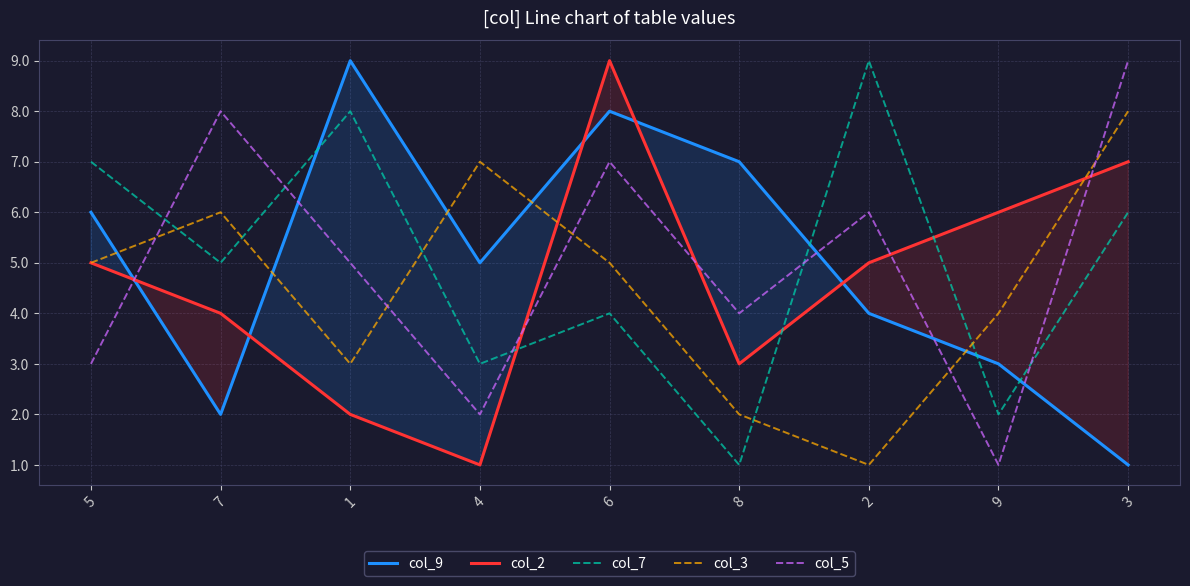

Which series ends up on top after the final intersection of col_9 and col_2?

col_2